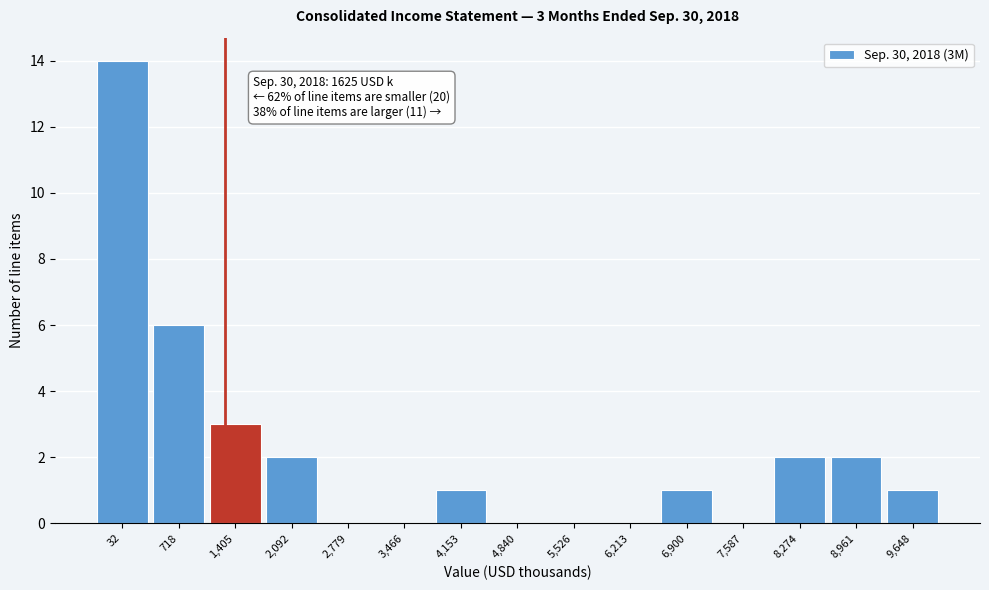

Reading left to right, list all the values displayed in this chart.

32=14	718=6	1,405=3	2,092=2	2,779=0	3,466=0	4,153=1	4,840=0	5,526=0	6,213=0	6,900=1	7,587=0	8,274=2	8,961=2	9,648=1